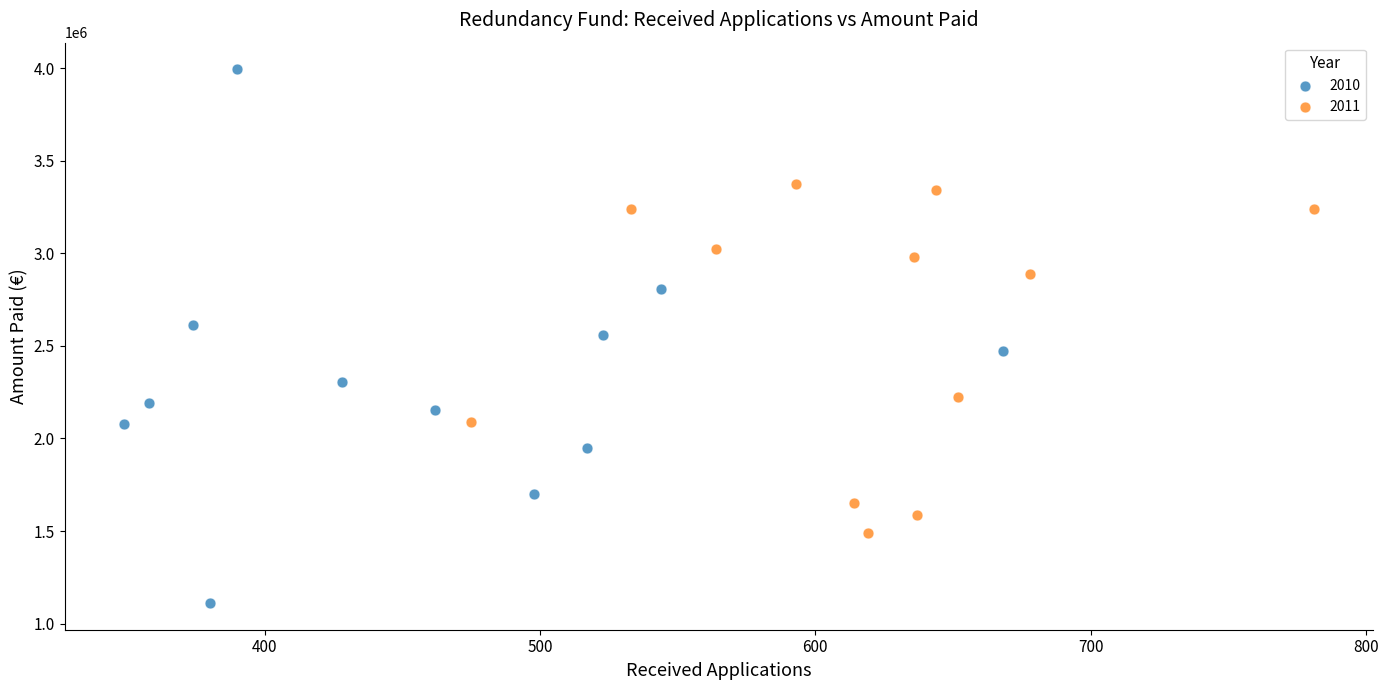

What are all the series names shown in the legend?

2010, 2011